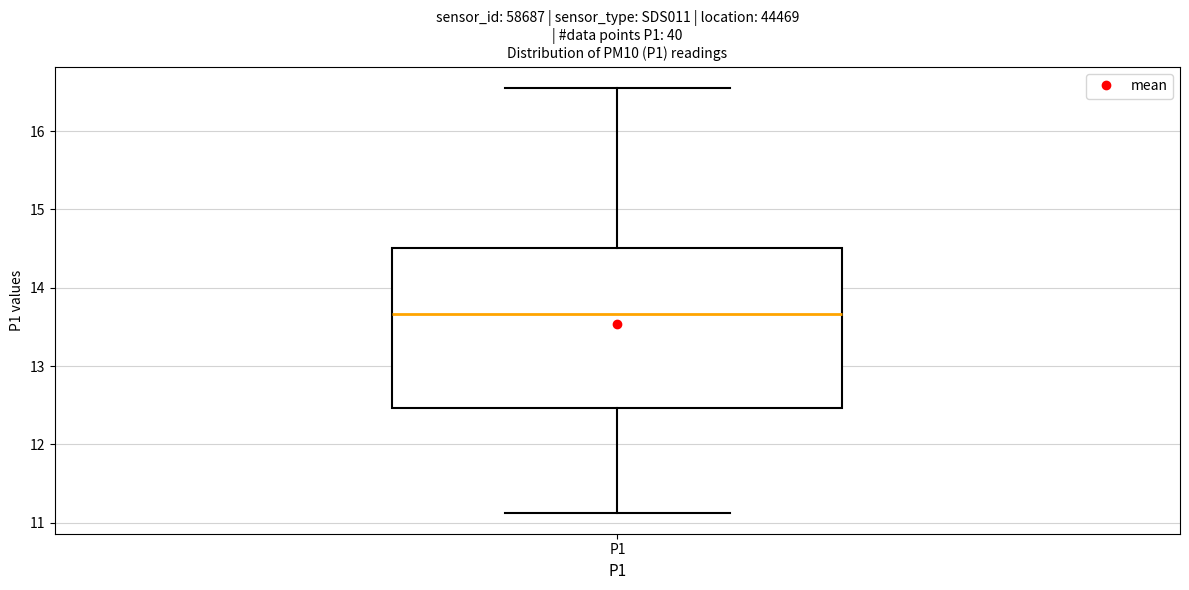

Read this box plot against the y-axis: the position of the median line, the range covered by the box, and the ends of both whiskers. The values are not printed on the chart, so give them approximately, as read against the axis.

median 13.7, box 12.5 to 14.5, whiskers 11.1 to 16.6